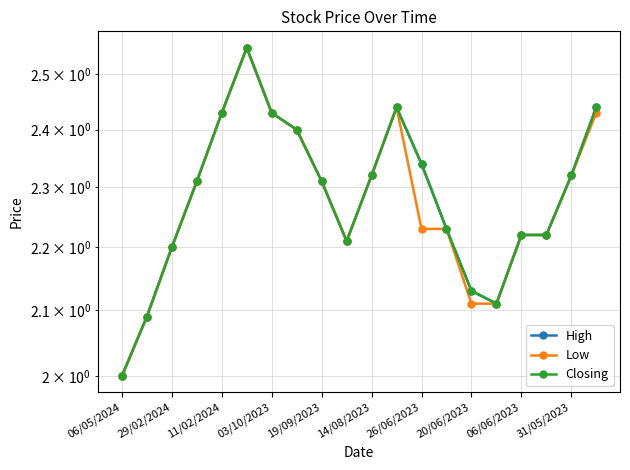

What value does the High series have at 17?

2.2